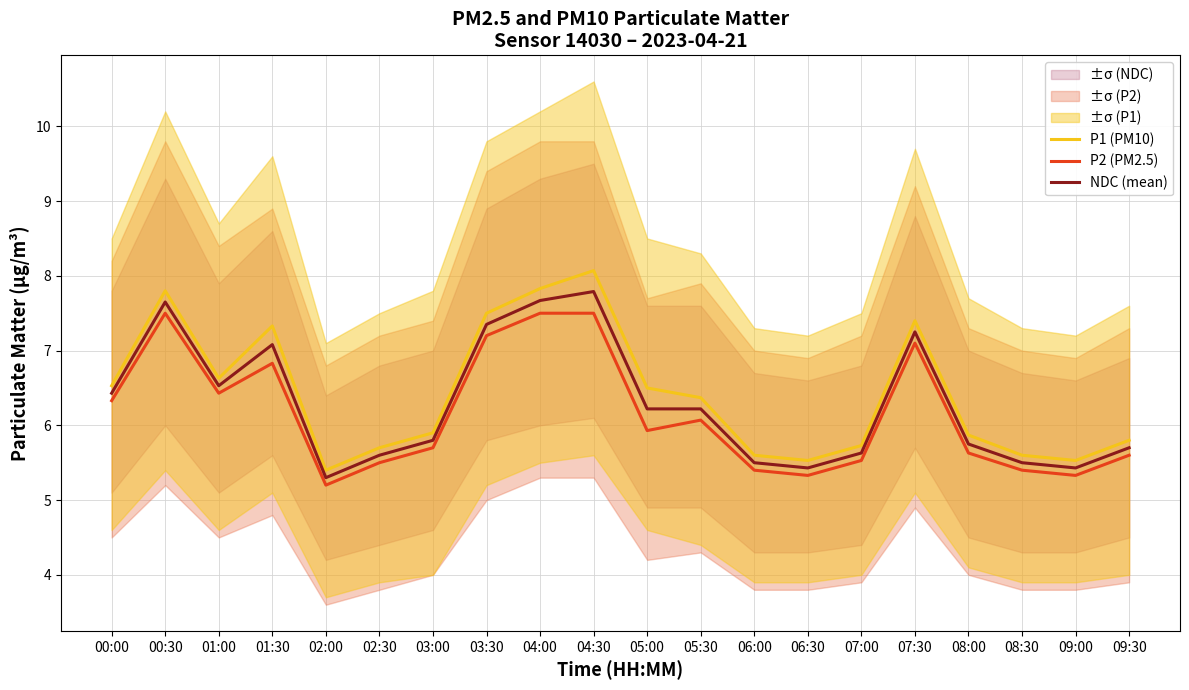

At which label does NDC (mean) reach its peak?

04:30